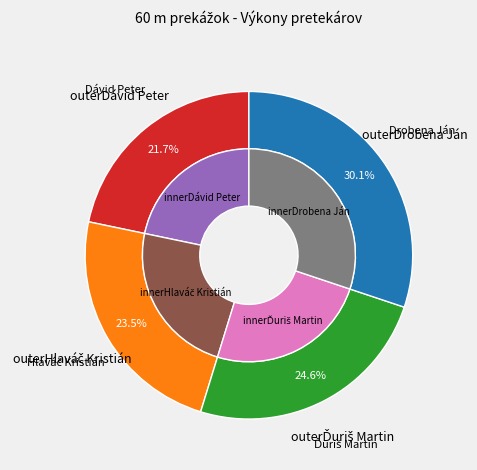

To the nearest percent, what is the difference between the Ďuriš Martin and Hlaváč Kristián slice percentages?

1%